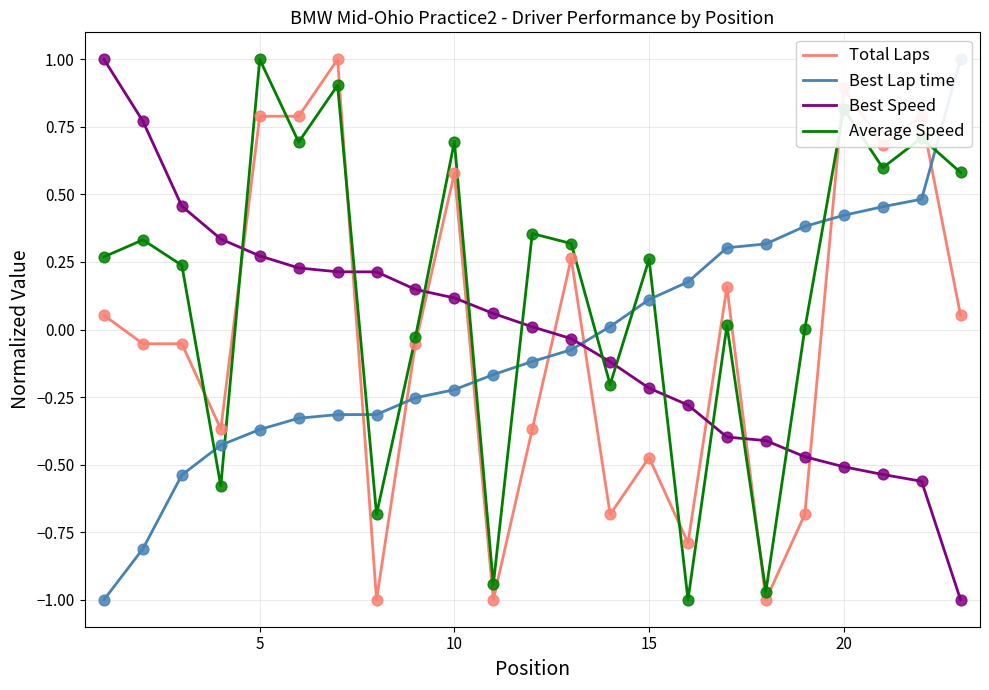

Which series reaches the minimum Y coordinate?

Total Laps